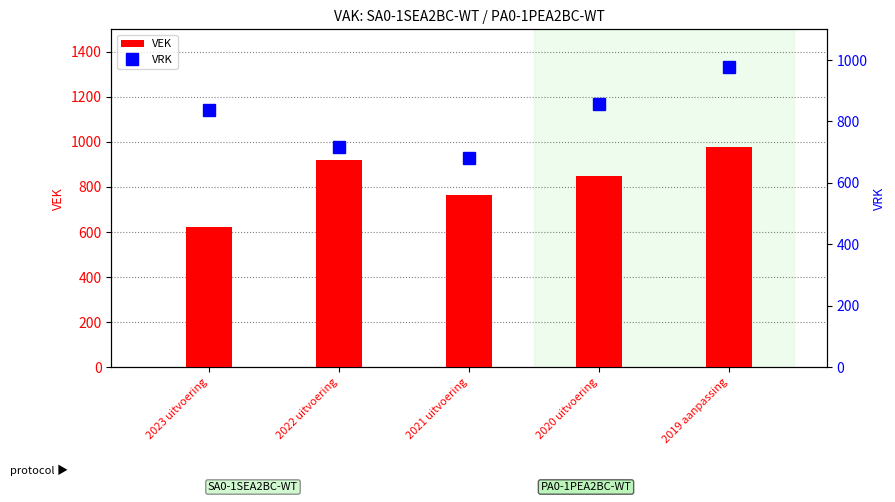

At how many categories does at least one series exceed 958?

1